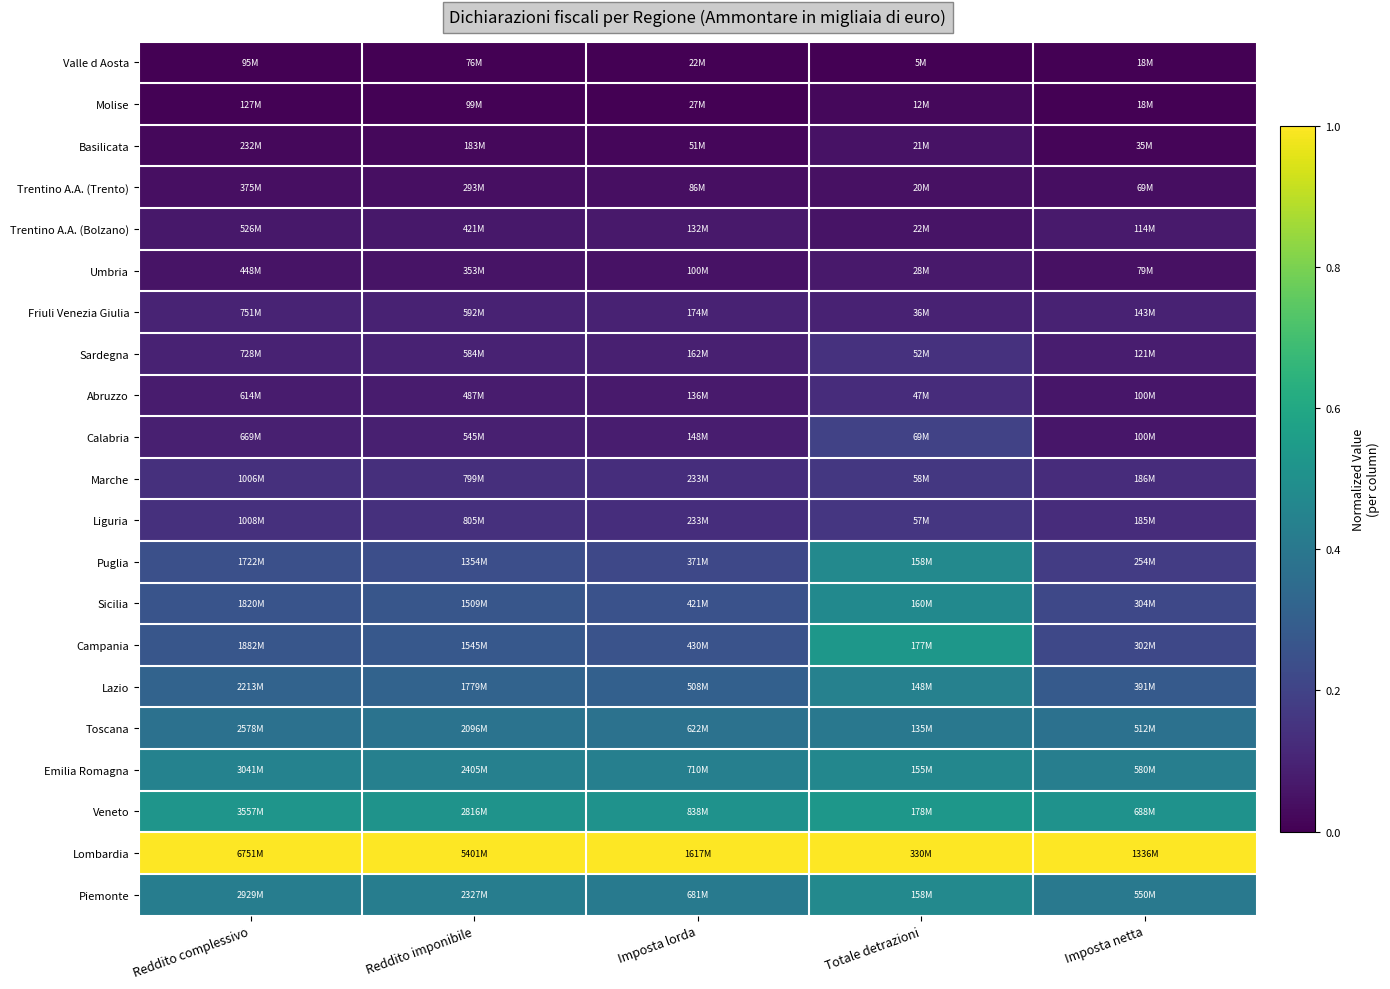

List the series in order of their peak value, lowest first.

Valle d Aosta, Molise, Trentino A.A. (Trento), Basilicata, Umbria, Trentino A.A. (Bolzano), Friuli Venezia Giulia, Abruzzo, Sardegna, Liguria, Marche, Calabria, Toscana, Lazio, Emilia Romagna, Puglia, Piemonte, Sicilia, Campania, Veneto, Lombardia